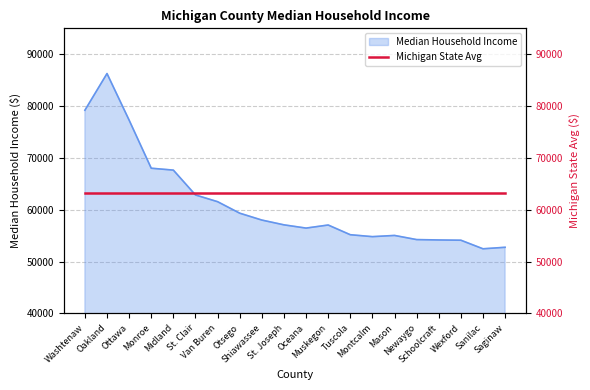

Which category has the highest value across all series?

Oakland